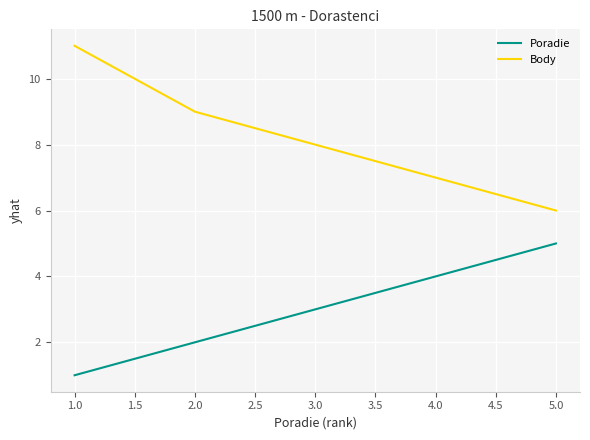

What are all the series names shown in the legend?

Poradie, Body